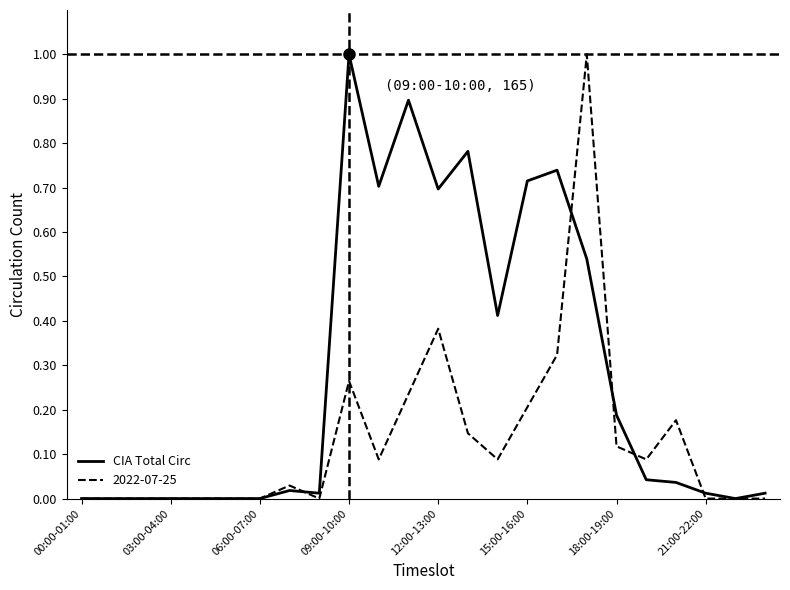

What is the maximum value for 2022-07-25?

1.0